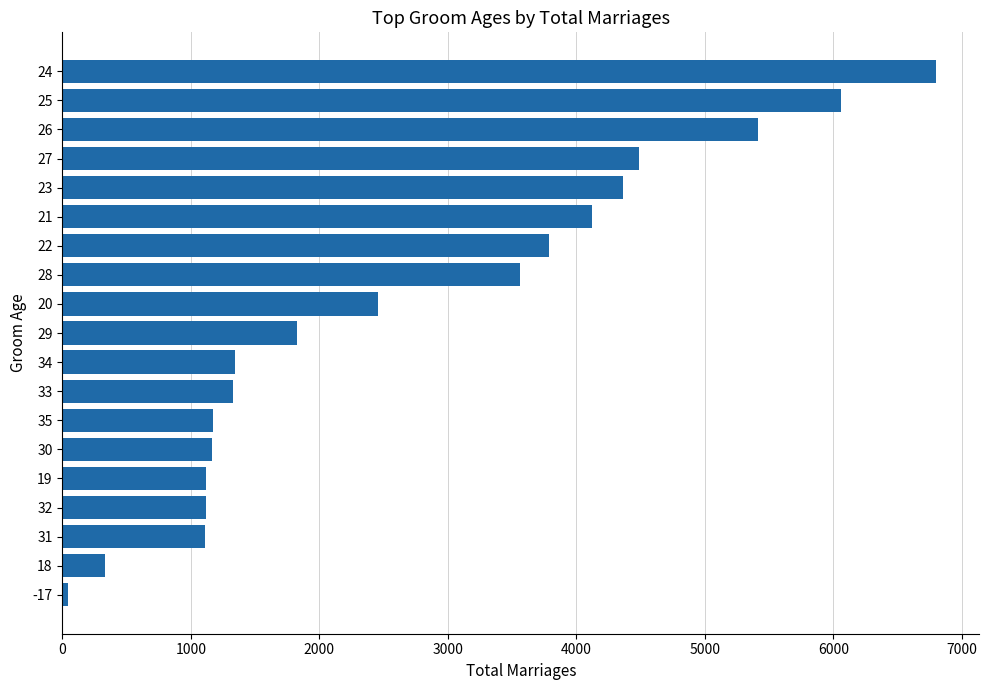

Where is the data nearest to the value 3420?

28